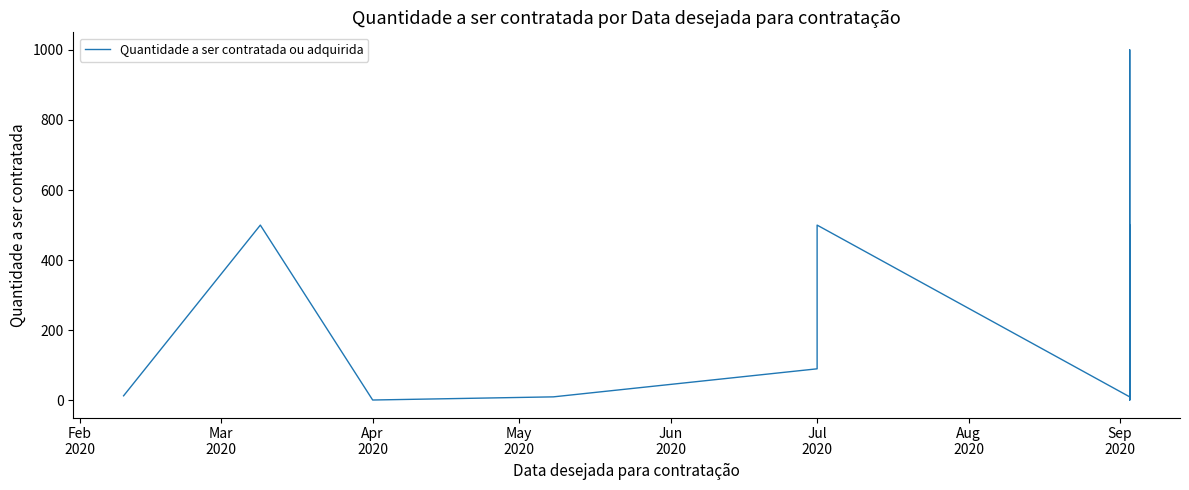

What is the minimum value shown in the chart?

1